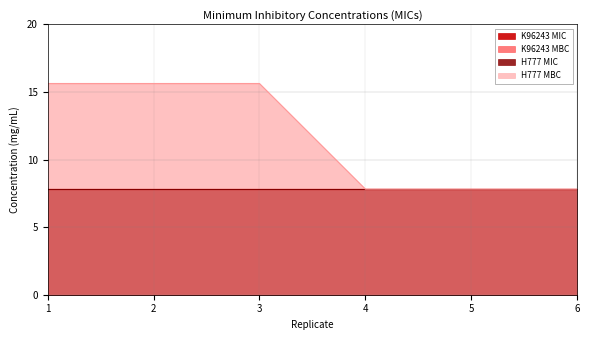

What is the average value of the H777 MIC series?

7.8